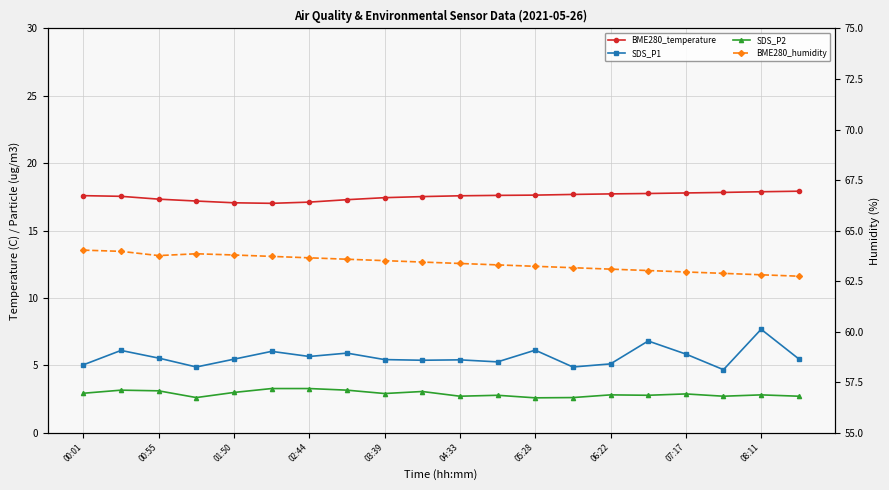

In SDS_P2, how many points are higher than both neighbors (excluding endpoints)?

6